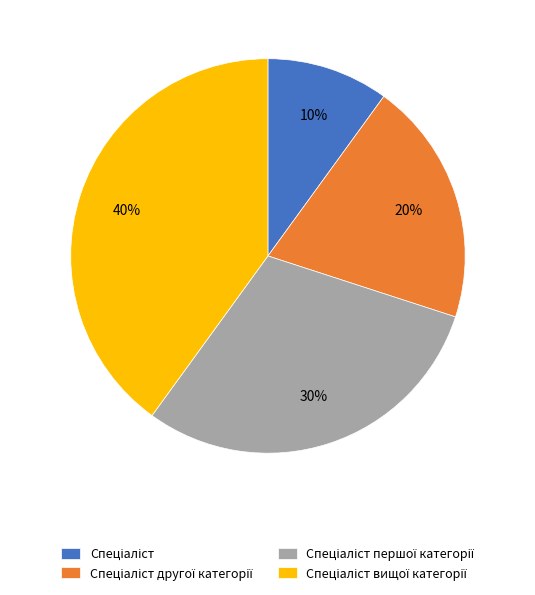

How many slices are in this pie chart?

4